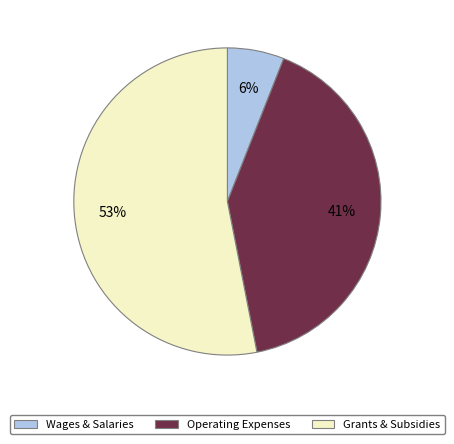

How many slices are in this pie chart?

3